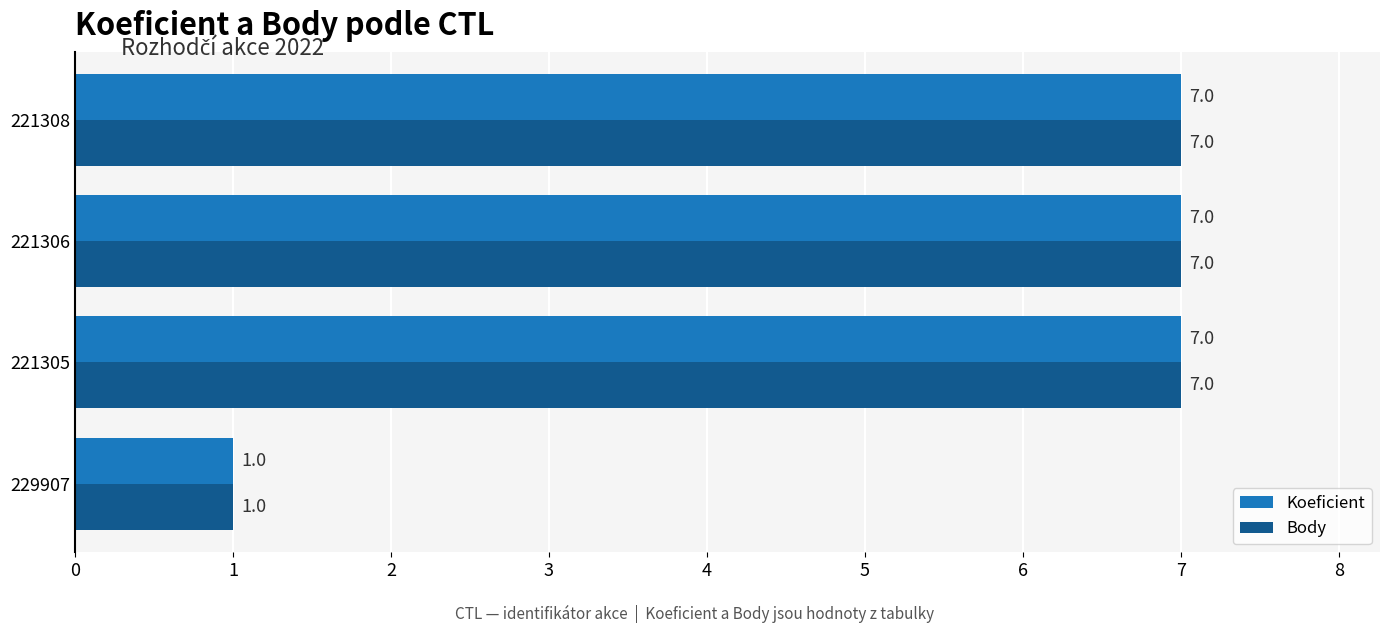

What value does the Body series have at 221308?

7